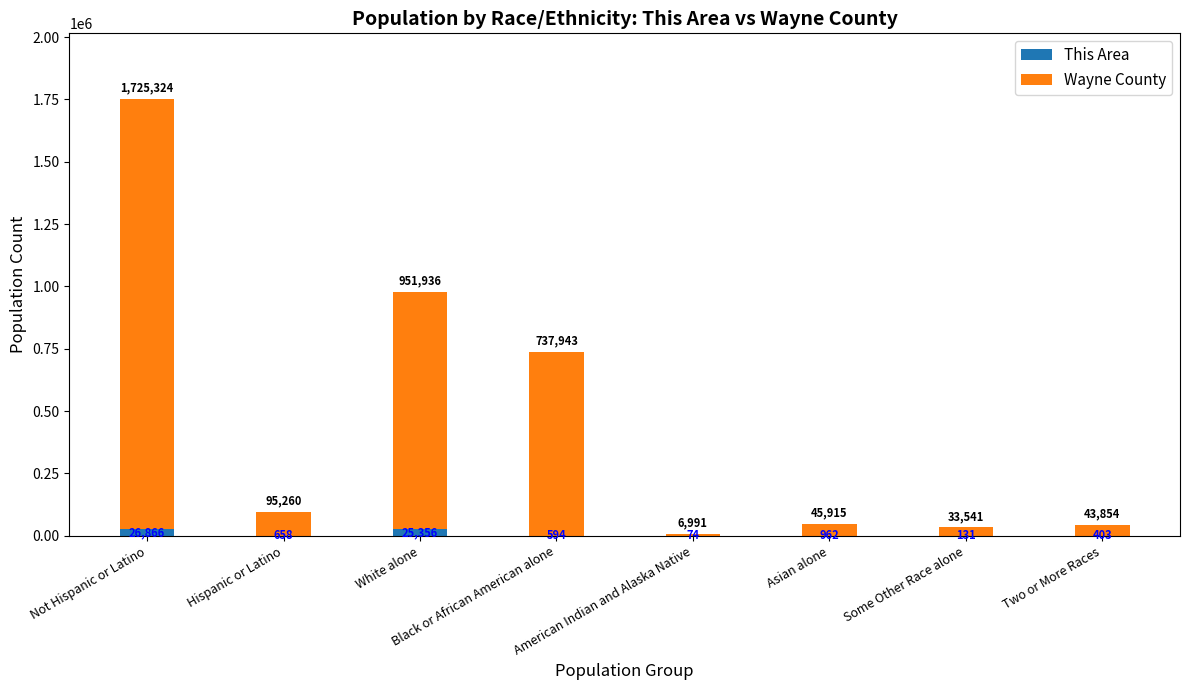

What is the total value across all series at Black or African American alone?

738537